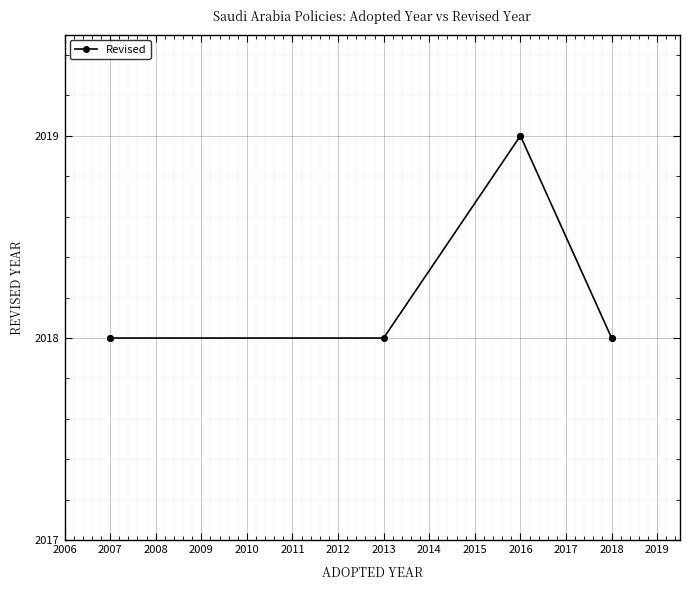

Which has a higher value, 2016 or 2018?

2016